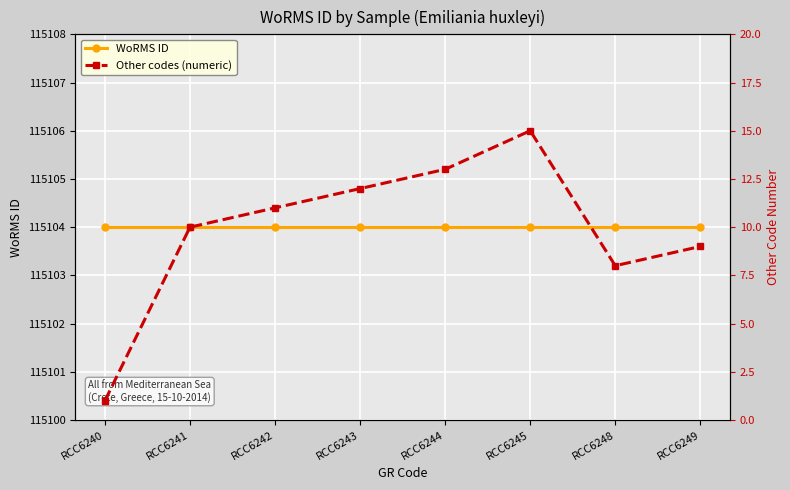

True or false: WoRMS ID and Other codes (numeric) intersect in this chart.

False